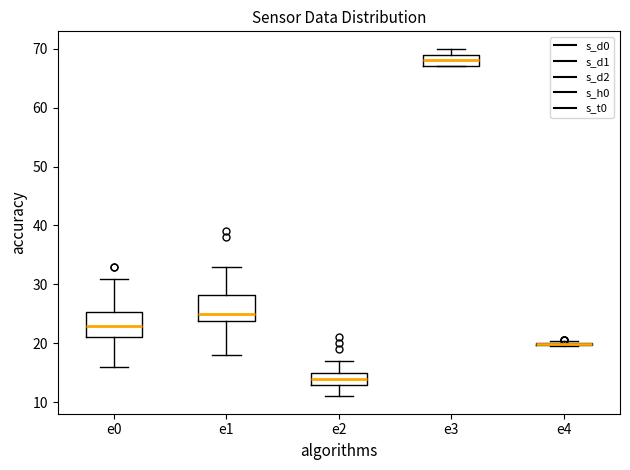

Where does the lower whisker of the box for e1 end on the y-axis? The values are not printed on the chart, so give them approximately, as read against the axis.

18